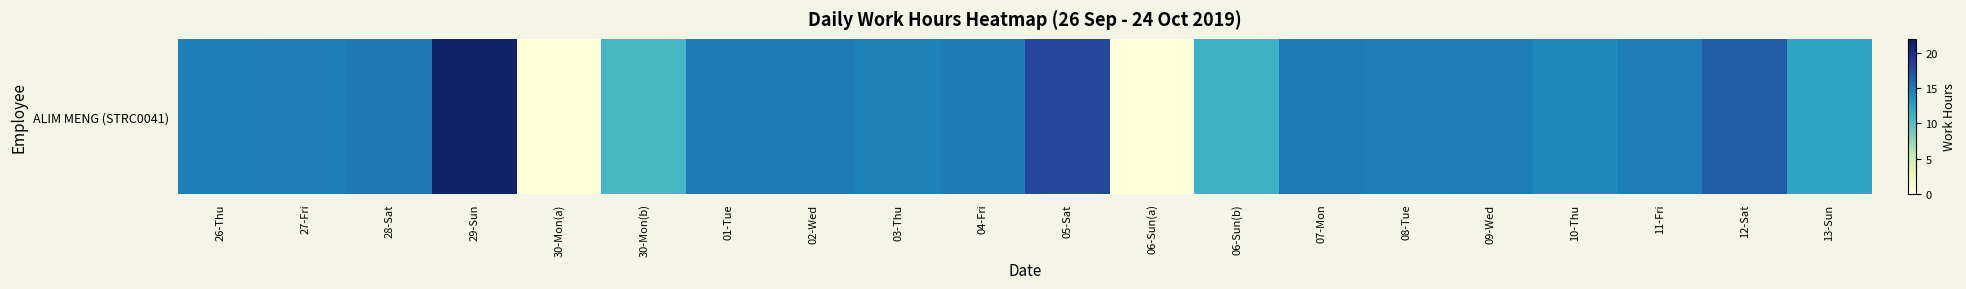

List the labels in order of value, smallest first.

30-Mon(a), 06-Sun(a), 30-Mon(b), 06-Sun(b), 13-Sun, 10-Thu, 03-Thu, 26-Thu, 08-Tue, 27-Fri, 11-Fri, 09-Wed, 01-Tue, 02-Wed, 04-Fri, 07-Mon, 28-Sat, 12-Sat, 05-Sat, 29-Sun